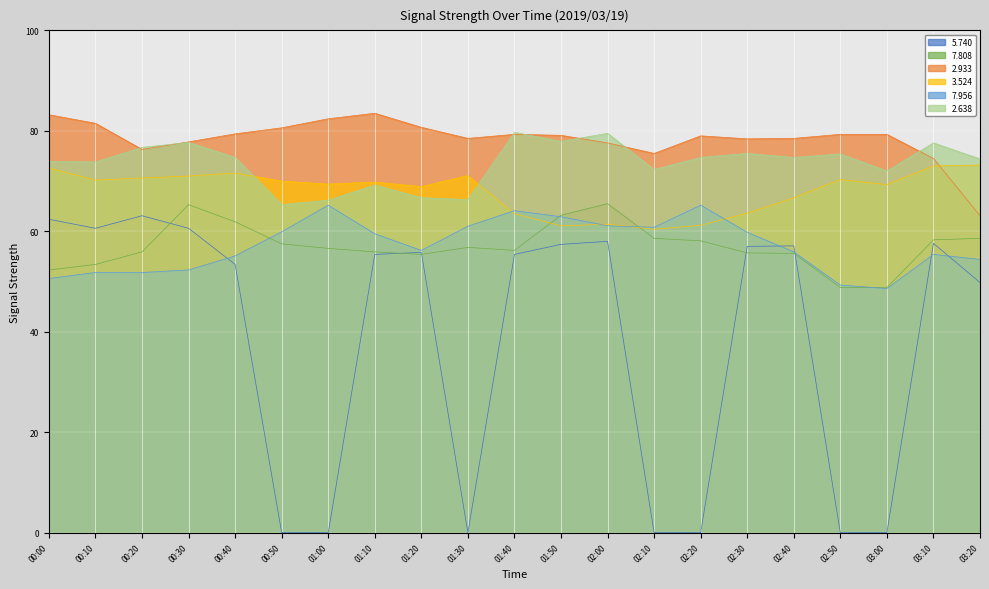

The   5.740 series shows 0.0 at 01:30. True or false?

True